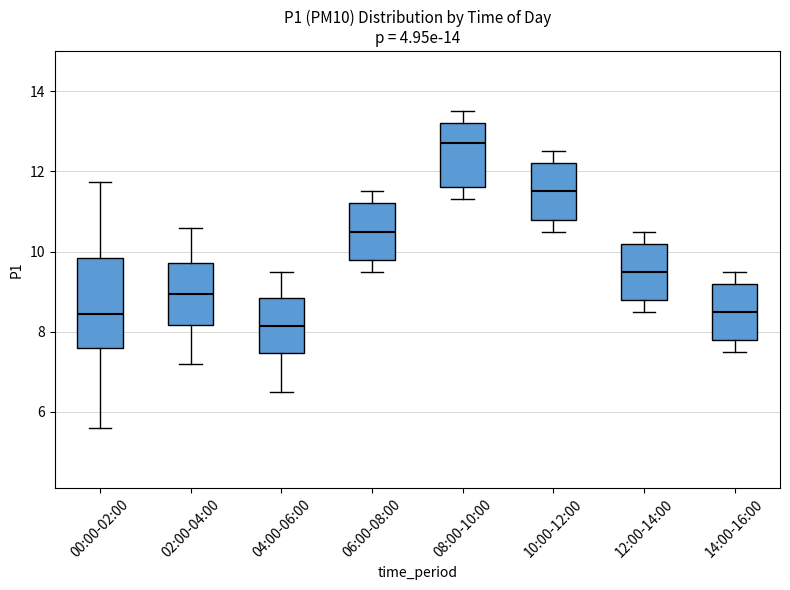

Which box is the tallest, from its lower edge to its upper edge?

00:00-02:00